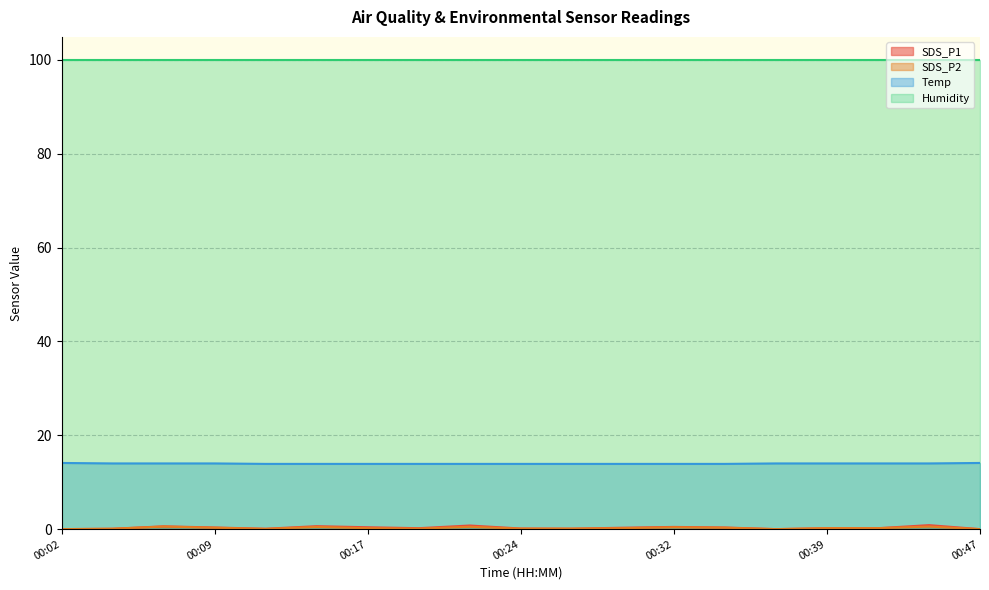

Where is SDS_P2 nearest to the value 0?

00:02